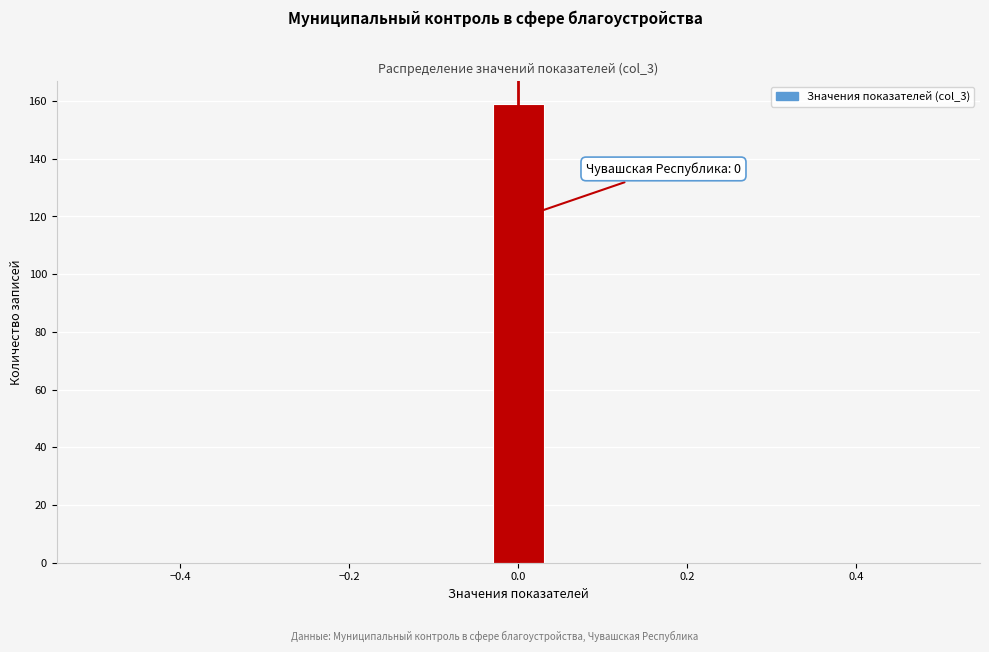

Around what value on the x-axis is the tallest bar? Give the approximate position of its centre, as read against the axis.

0.00